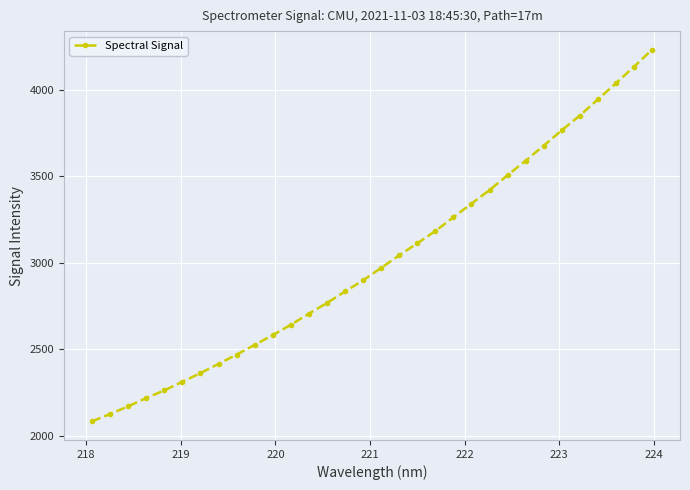

What is the average value?

3013.4